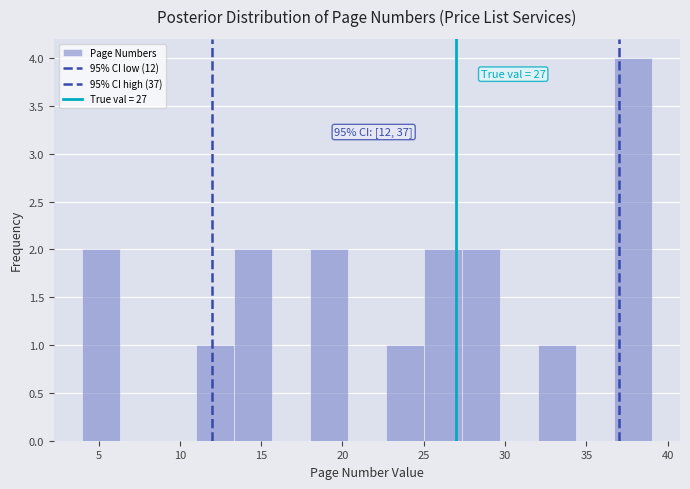

Over which range of the x-axis is the bar tallest?

36.5 to 39.0